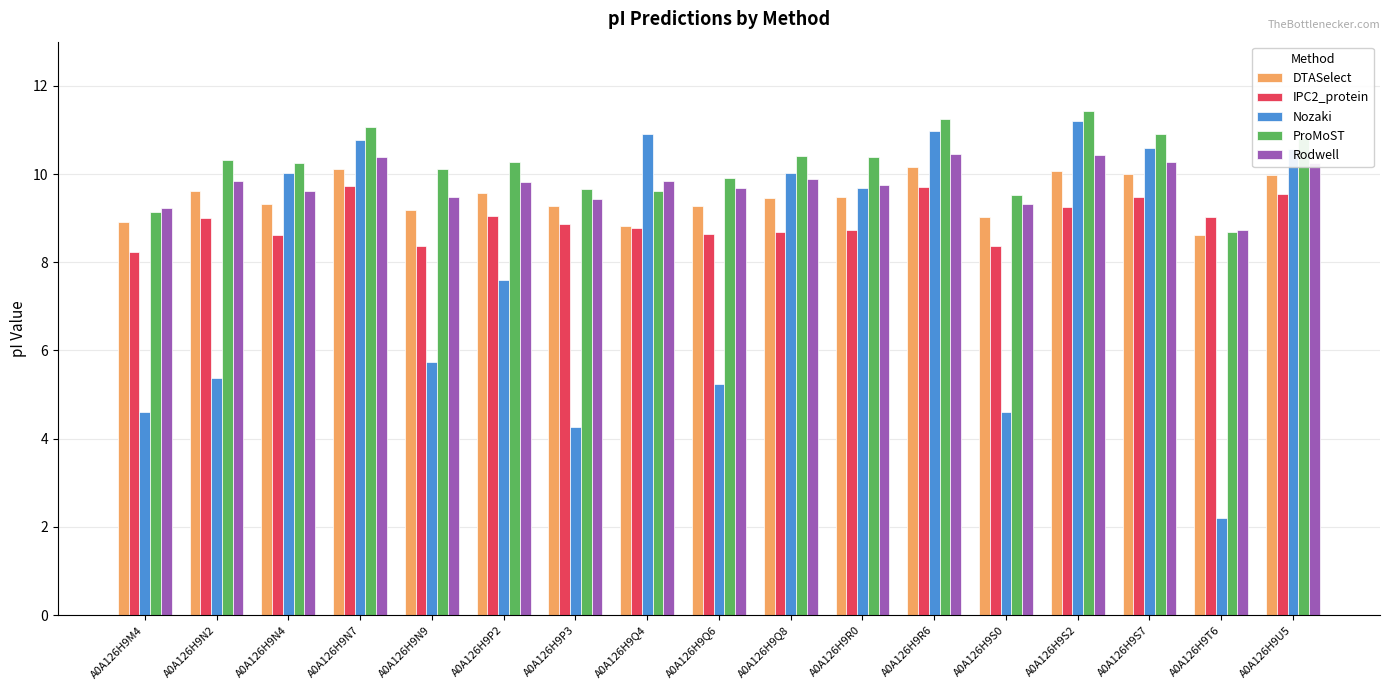

At which label does ProMoST reach its minimum?

A0A126H9T6